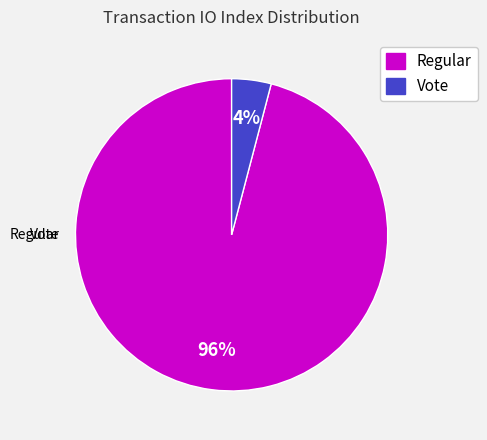

To the nearest percent, what is the difference between the largest and smallest slice percentages?

92%